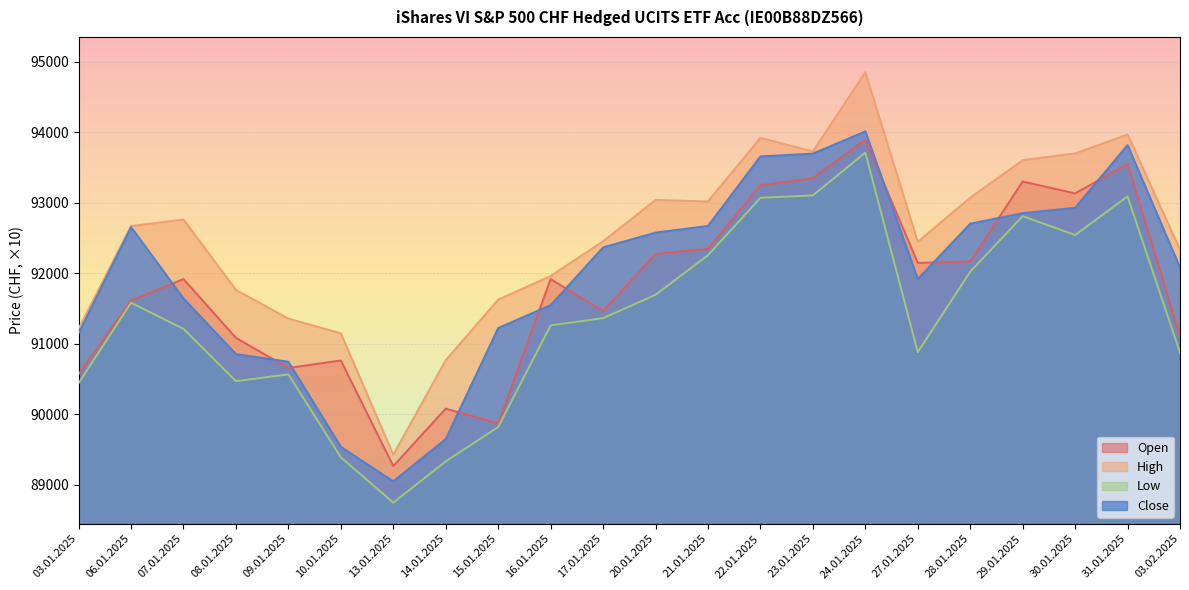

What position from the right is 07.01.2025?

20